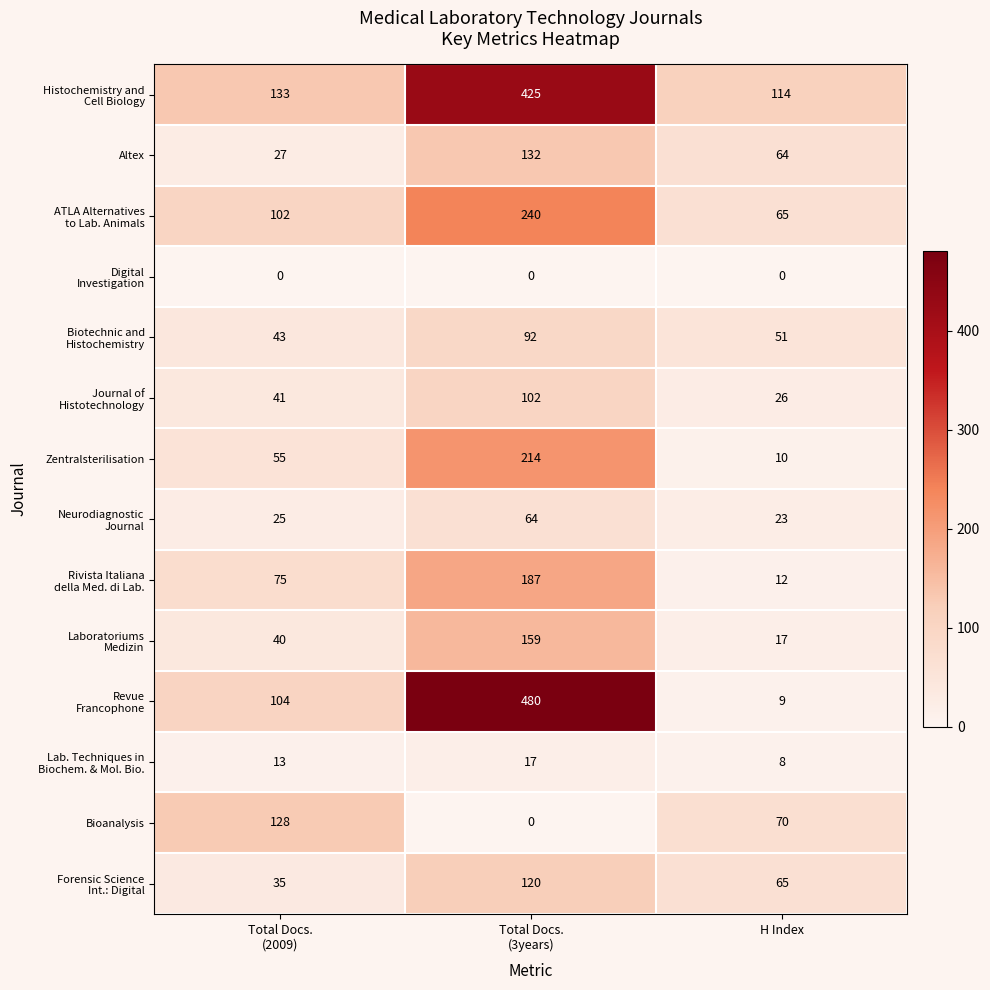

The value of Bioanalysis at H Index is 70. True or false?

True